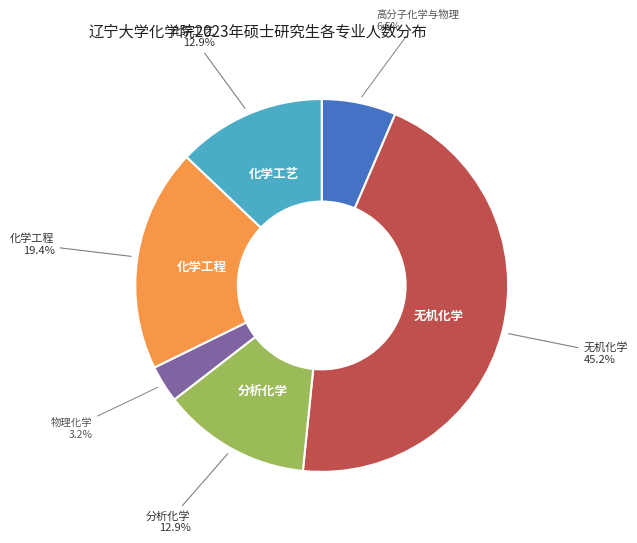

Is it true that 化学工艺 is 13% of the pie?

True